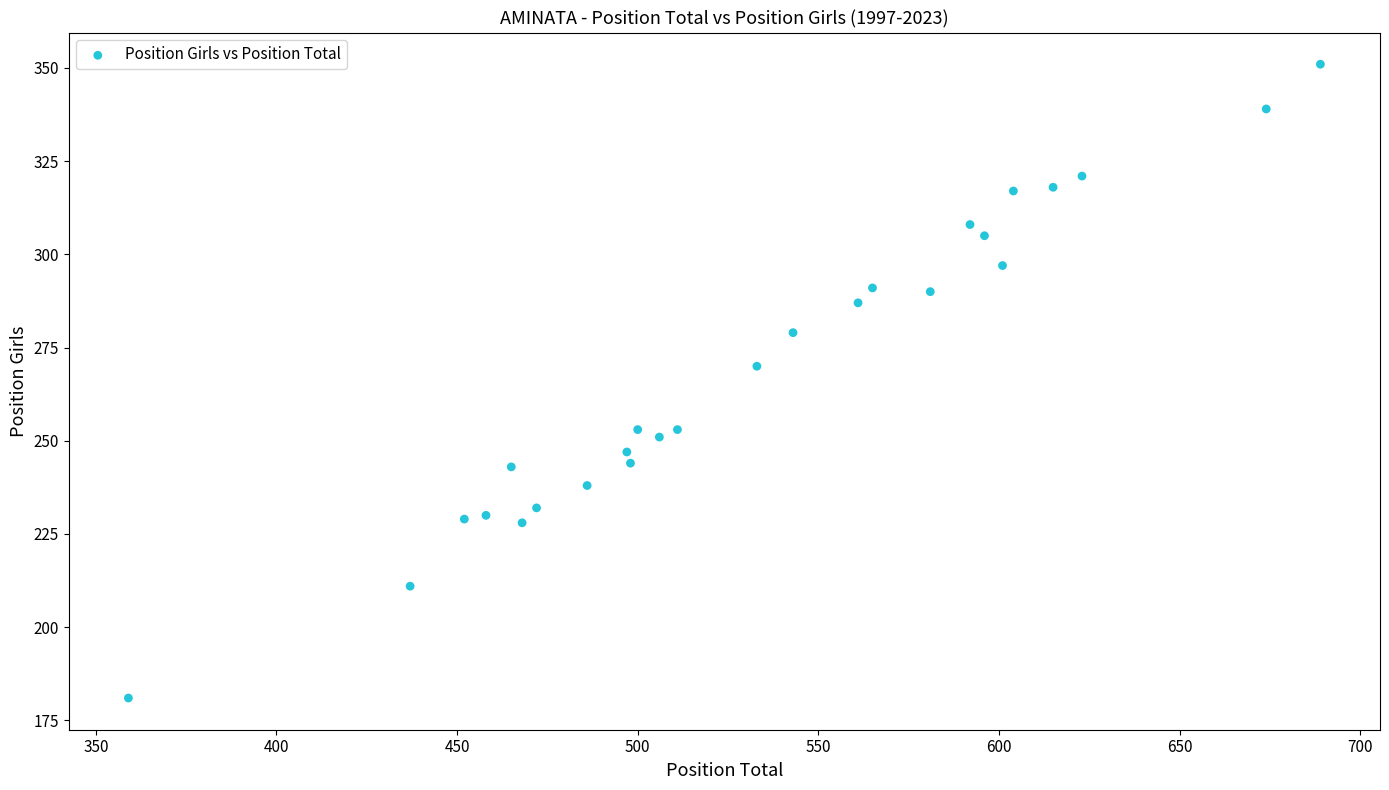

What Y value in the scatter plot is closest to 266?

270